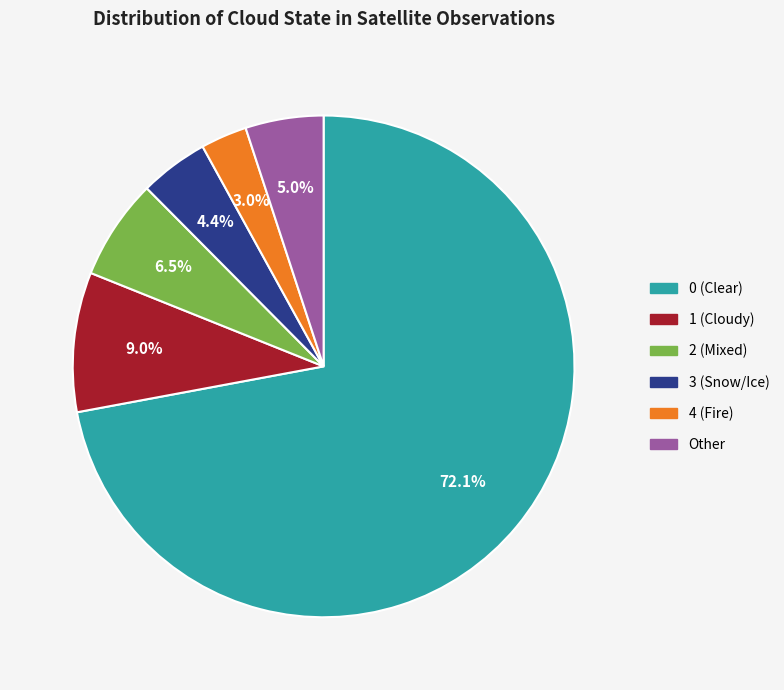

What is the ratio of the value at 2 (Mixed) to the value at 3 (Snow/Ice)?

1.5